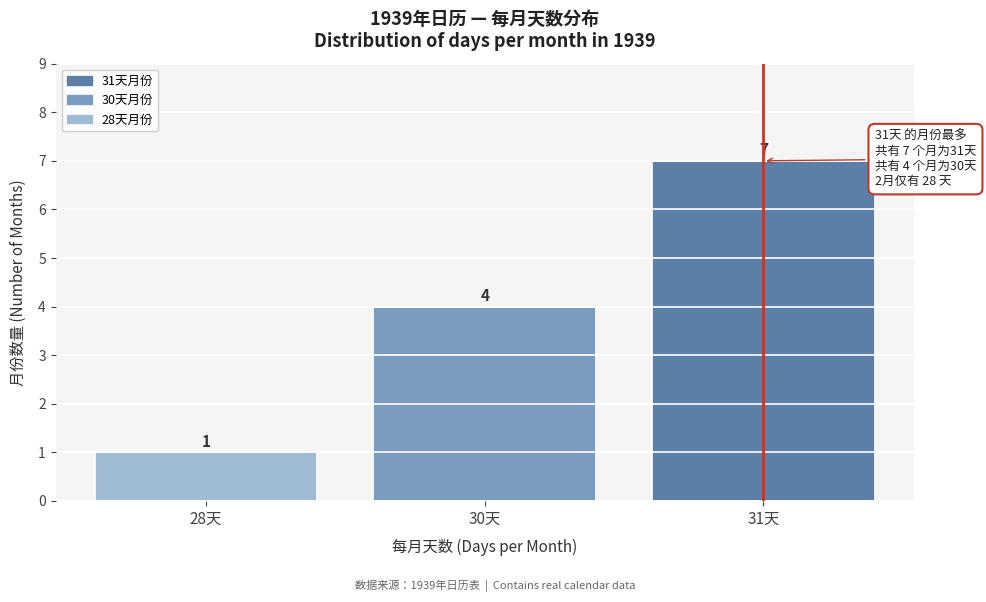

Reading right to left, what are all the values shown in this chart?

7	4	1